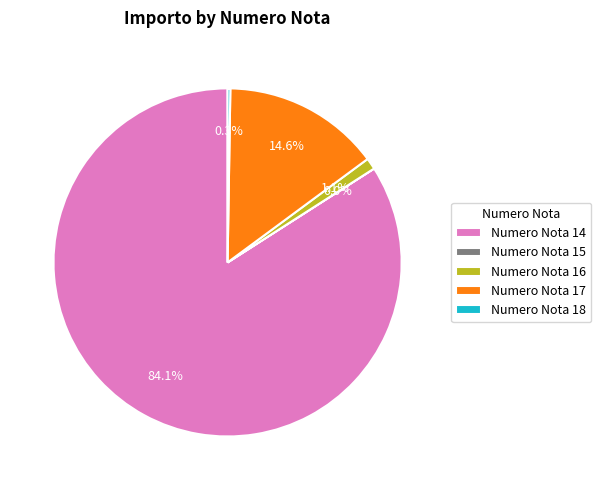

What portion of the pie excludes Numero Nota 17?

85.4%